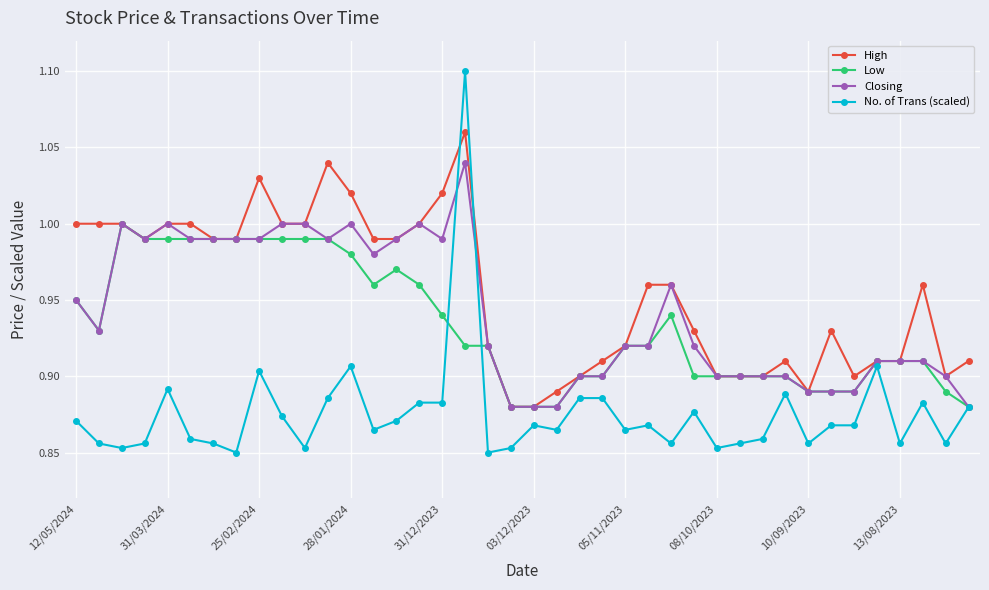

List the series in order of their peak value, highest first.

No. of Trans (scaled), High, Closing, Low